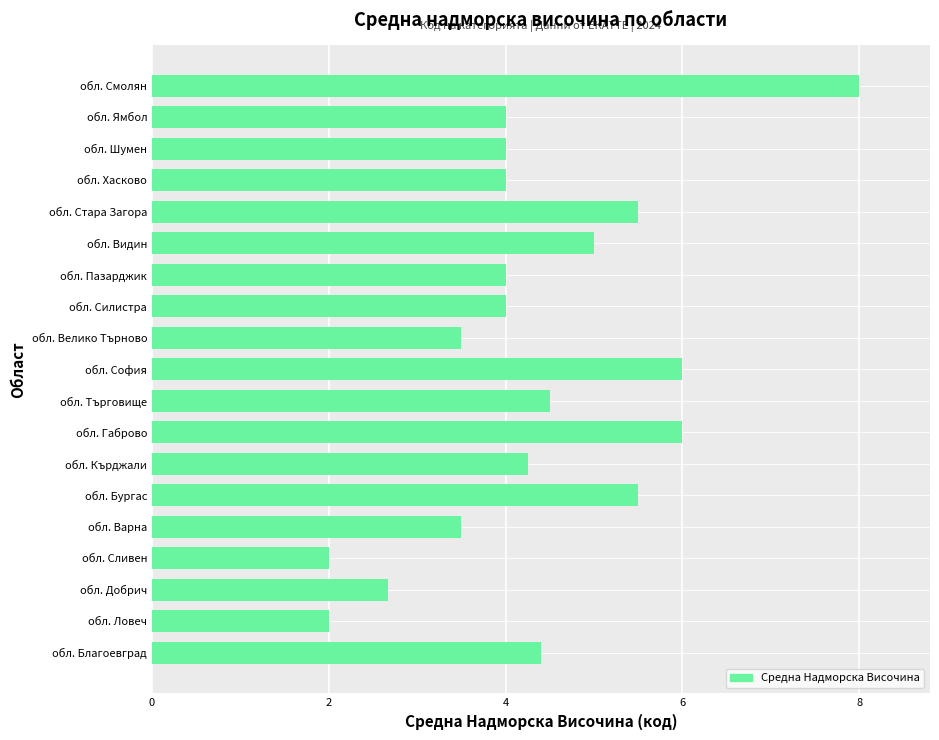

The value at обл. Стара Загора is 5.5. True or false?

True